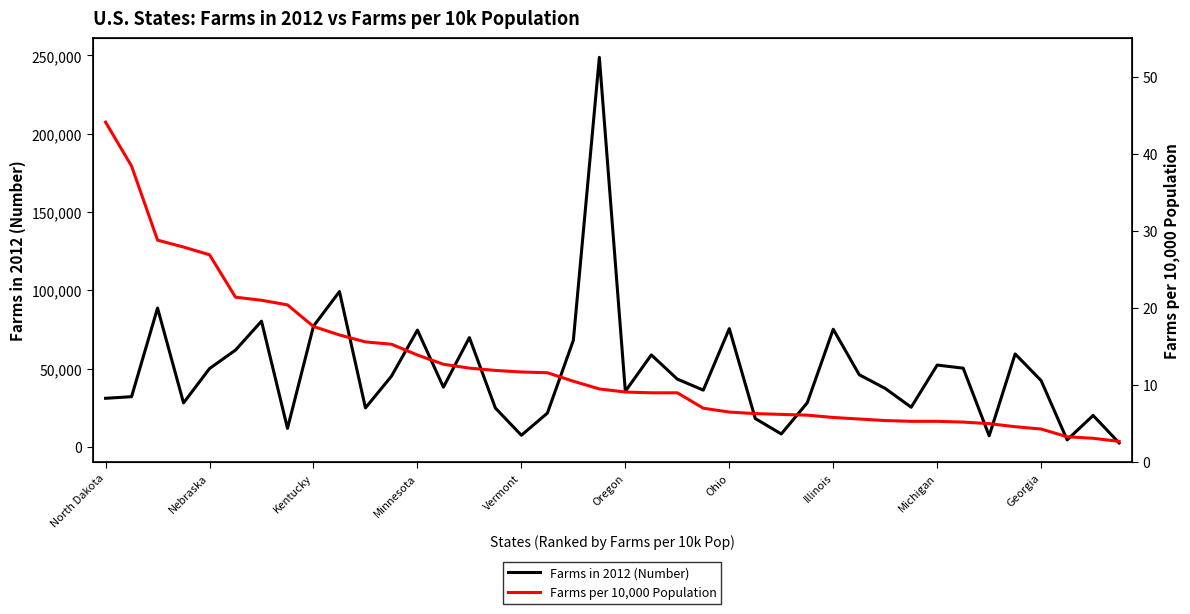

Where does the Farms per 10,000 Population series first go above 9?

North Dakota